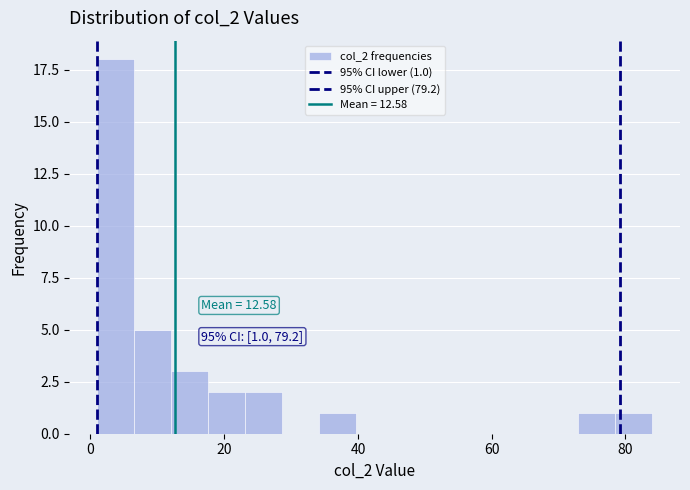

Around what value on the x-axis is the tallest bar? Give the approximate position of its centre, as read against the axis.

4